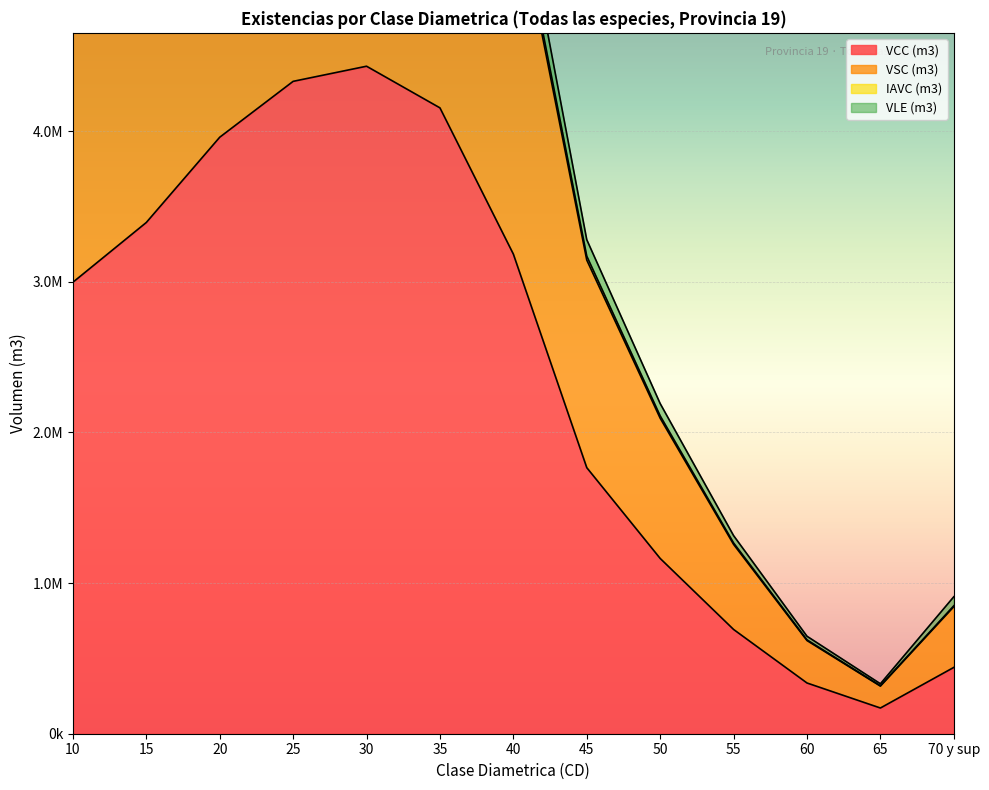

What is the difference between the highest and lowest values at 60?

281612.0